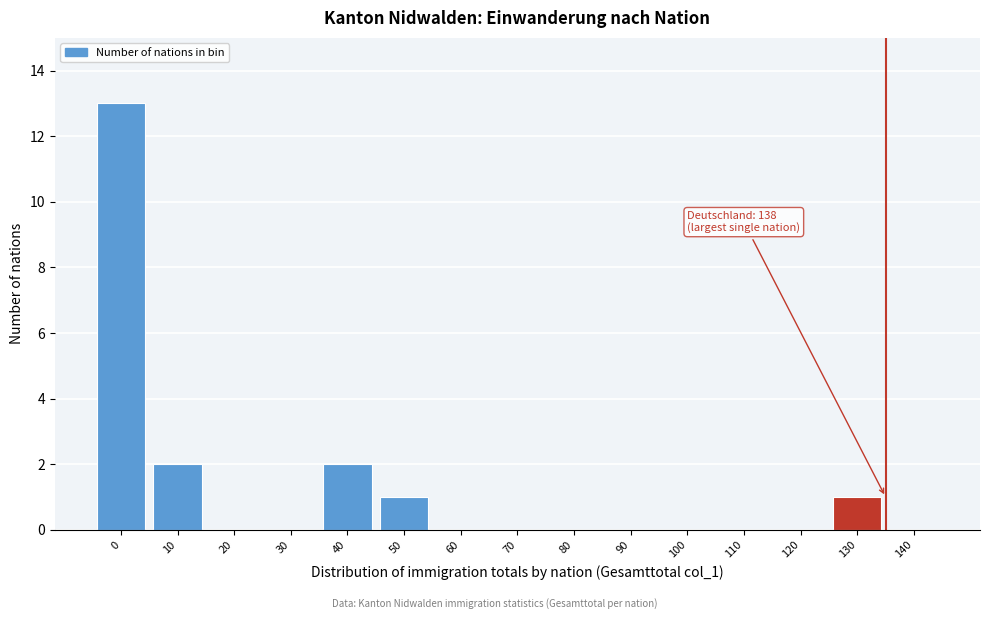

Reading right to left, transcribe all the data shown in this chart.

140=0	130=1	120=0	110=0	100=0	90=0	80=0	70=0	60=0	50=1	40=2	30=0	20=0	10=2	0=13